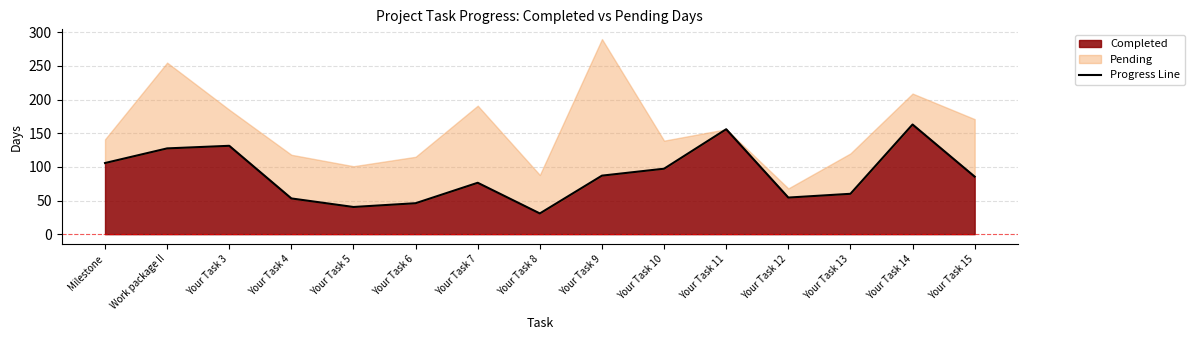

How many lines are shown in the chart?

1